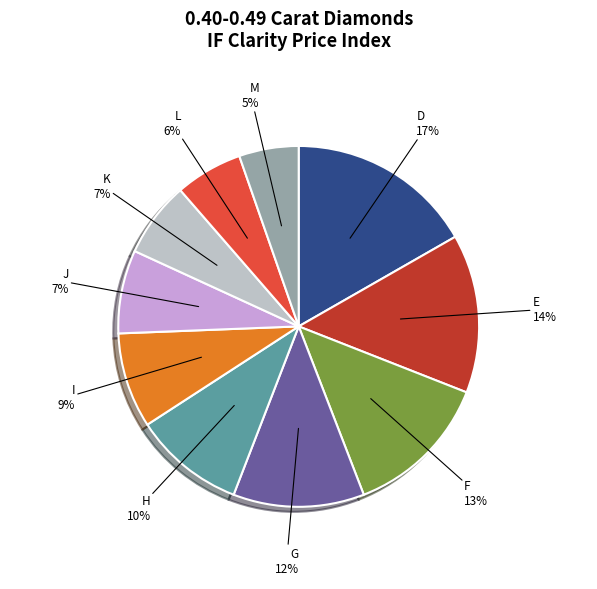

To the nearest percent, what is the average slice percentage?

10%